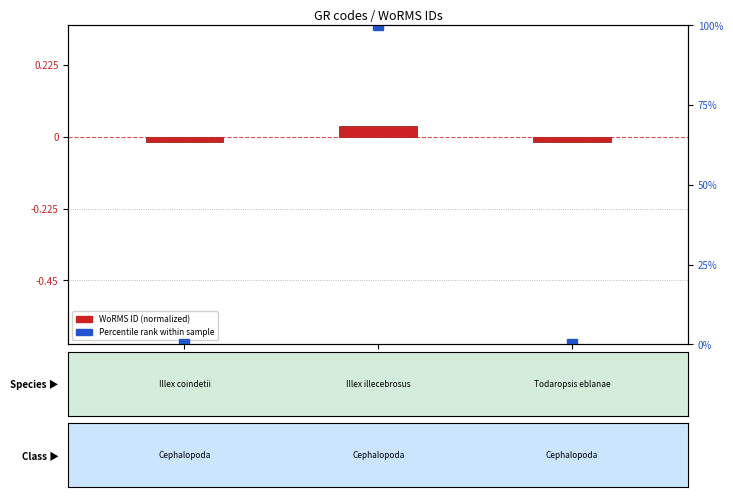

Which series has the largest total across all categories?

Percentile rank within sample